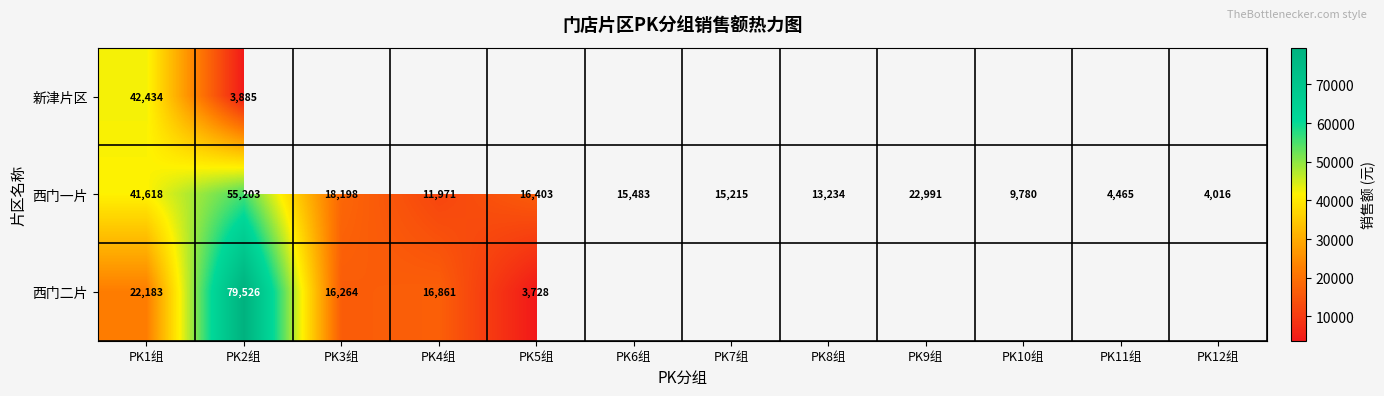

At how many categories does at least one series exceed 59620?

1